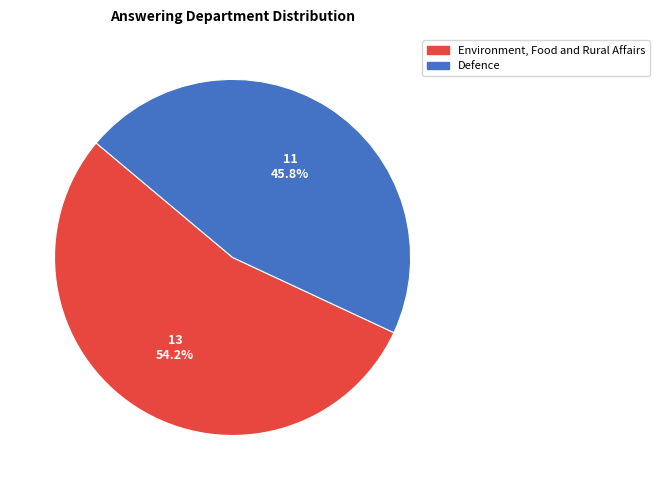

Count the number of slices in the pie.

2